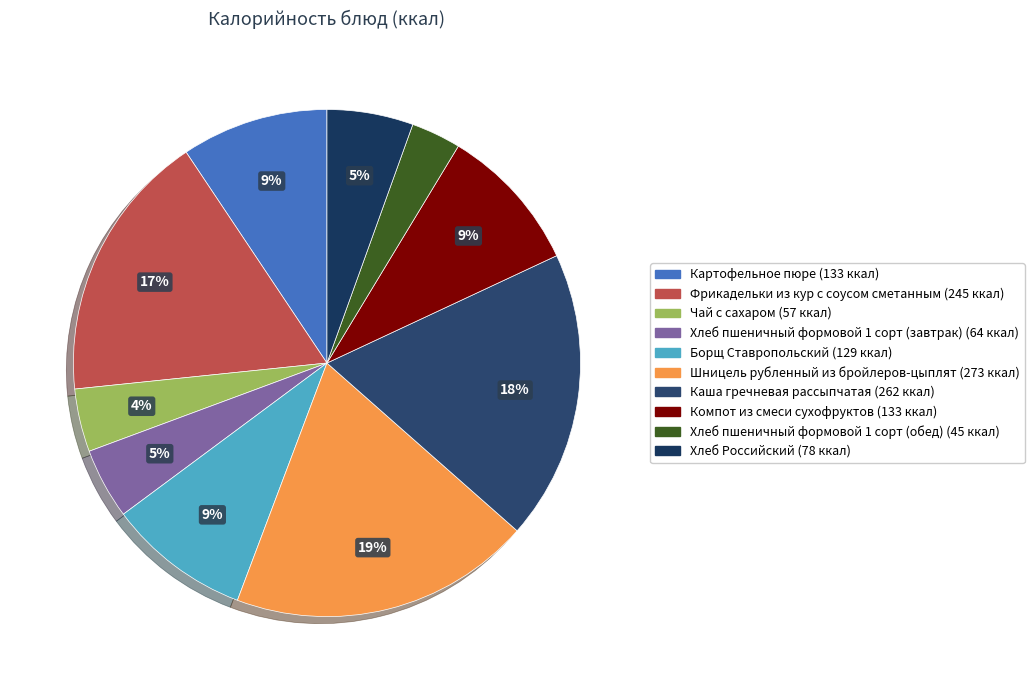

What is the change in value from Фрикадельки из кур с соусом сметанным to Шницель рубленный из бройлеров-цыплят?

+28